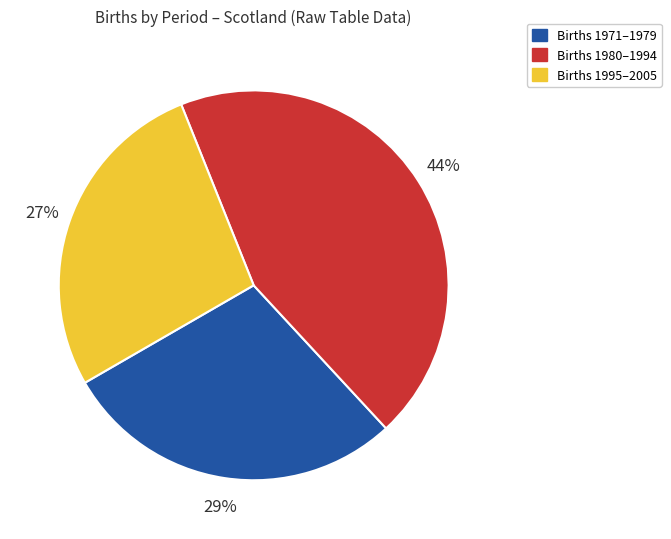

What percentage is the Births 1971–1979 slice, to the nearest percent?

29%